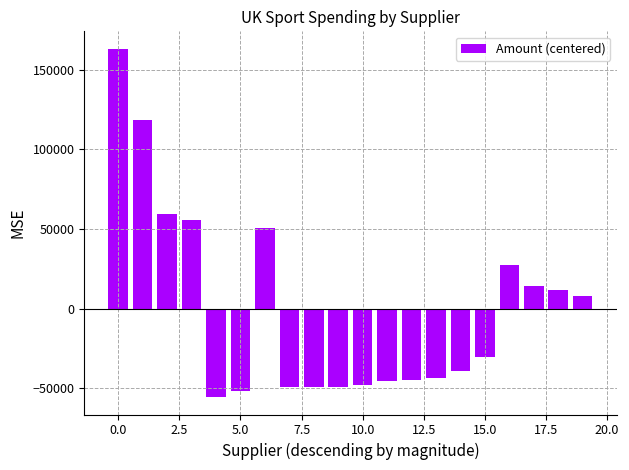

What is the value of the 15th bar from the left?

-39511.3